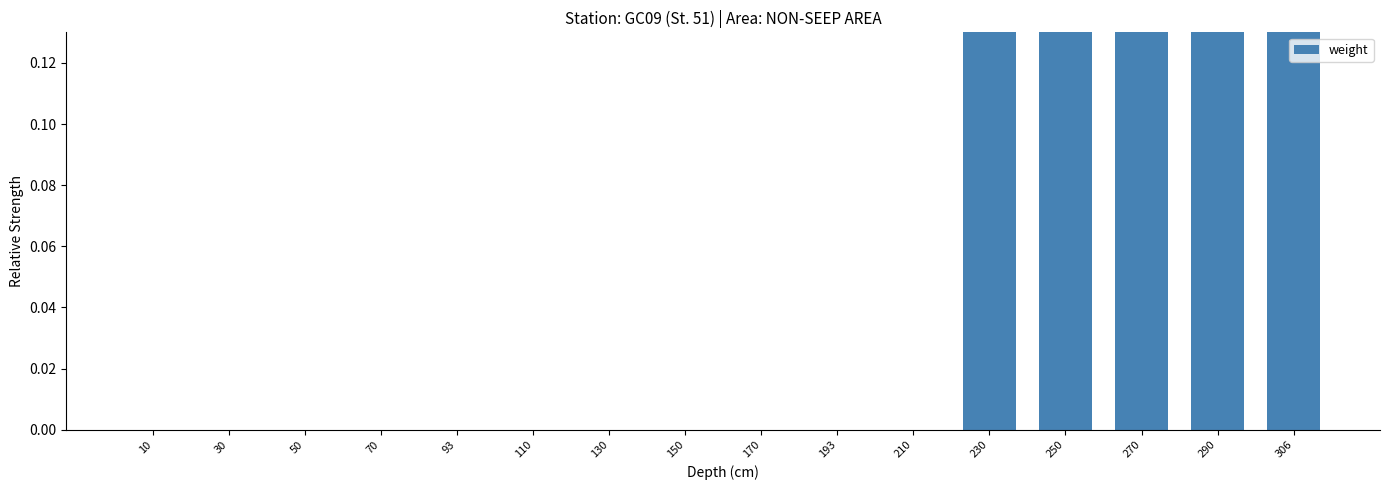

Reading right to left, transcribe all the data shown in this chart.

306=0.3	290=0.2	270=0.7	250=0.4	230=1.0	210=0.0	193=0.0	170=0.0	150=0.0	130=0.0	110=0.0	93=0.0	70=0.0	50=0.0	30=0.0	10=0.0